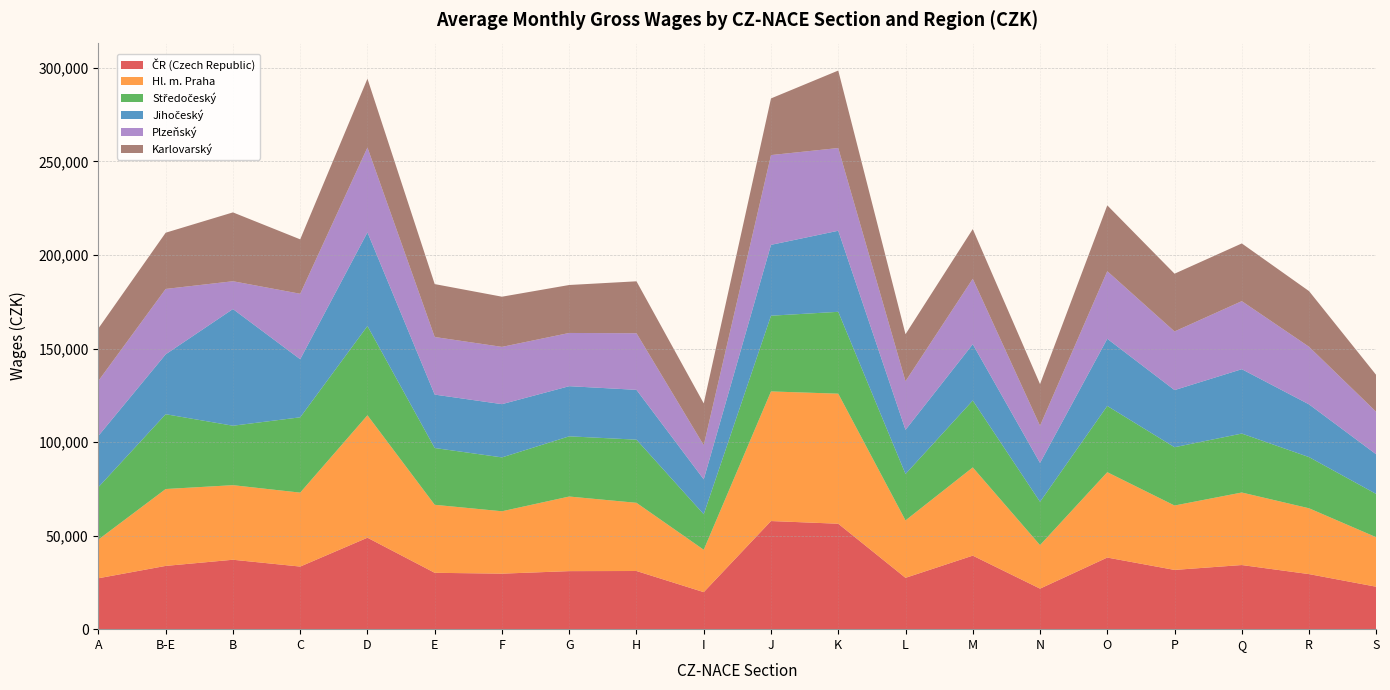

Reading right to left, list all the values displayed in this chart.

ČR (Czech Republic): S=22671	R=29430	Q=34276	P=31668	O=38275	N=21664	M=39298	L=27442	K=56359	J=57792	I=19793	H=31089	G=31020	F=29675	E=30126	D=48879	C=33460	B=37107	B-E=33813	A=27216
Hl. m. Praha: S=26440	R=35180	Q=38764	P=34420	O=45626	N=23266	M=47148	L=30695	K=69504	J=69276	I=22643	H=36445	G=39872	F=33342	E=36347	D=65447	C=39518	B=39855	B-E=41097	A=20694
Středočeský: S=23119	R=27350	Q=31508	P=31159	O=35407	N=23148	M=35777	L=24804	K=43756	J=40473	I=18987	H=33754	G=32177	F=28792	E=30354	D=47697	C=40255	B=31774	B-E=39975	A=27998
Jihočeský: S=21178	R=28190	Q=34405	P=30541	O=35903	N=20768	M=30094	L=23604	K=43332	J=37875	I=18655	H=26627	G=26806	F=28458	E=28548	D=50069	C=31039	B=62363	B-E=32014	A=27435
Plzeňský: S=22694	R=30779	Q=36374	P=31340	O=36119	N=19901	M=34976	L=25974	K=44214	J=47980	I=18250	H=30254	G=28446	F=30610	E=30785	D=45356	C=35002	B=14865	B-E=34951	A=29403
Karlovarský: S=19700	R=29751	Q=30837	P=30870	O=35190	N=22227	M=26547	L=25133	K=41409	J=30281	I=22350	H=27757	G=25635	F=26824	E=28277	D=36762	C=29079	B=36798	B-E=30053	A=28011